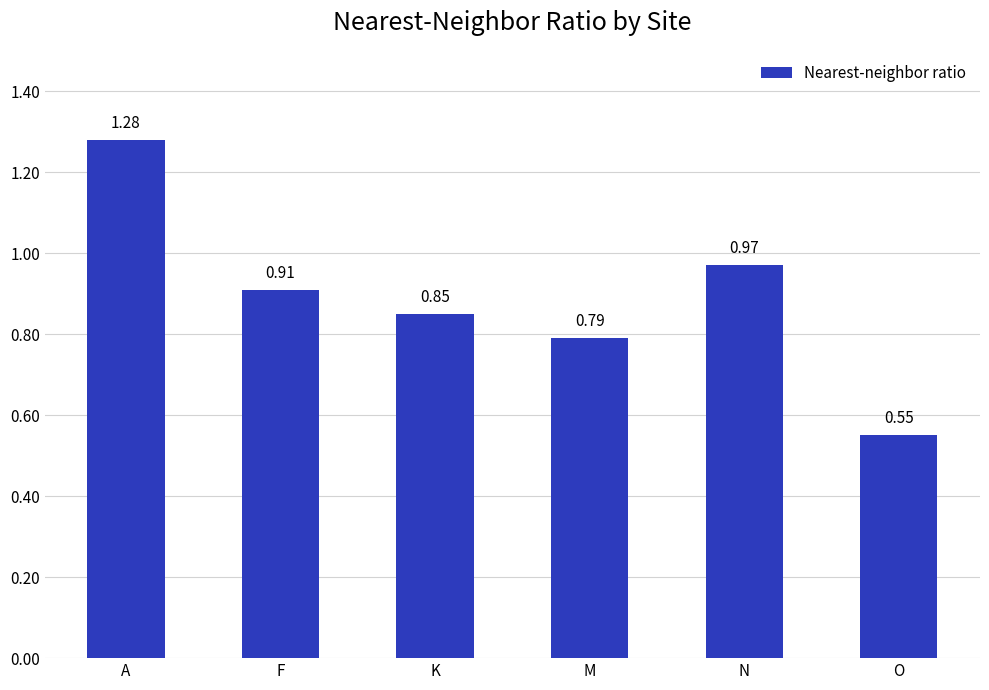

Which has a higher value, M or K?

K